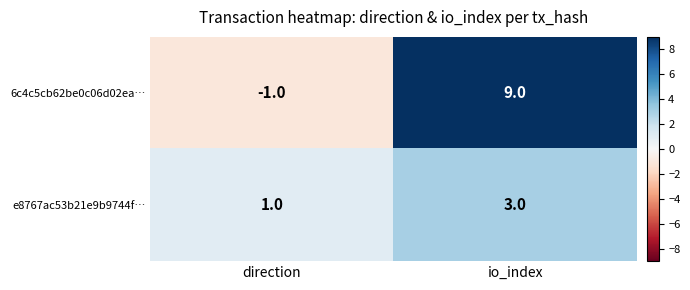

Which series has the largest total across all categories?

6c4c5cb62be0c06d02ea…